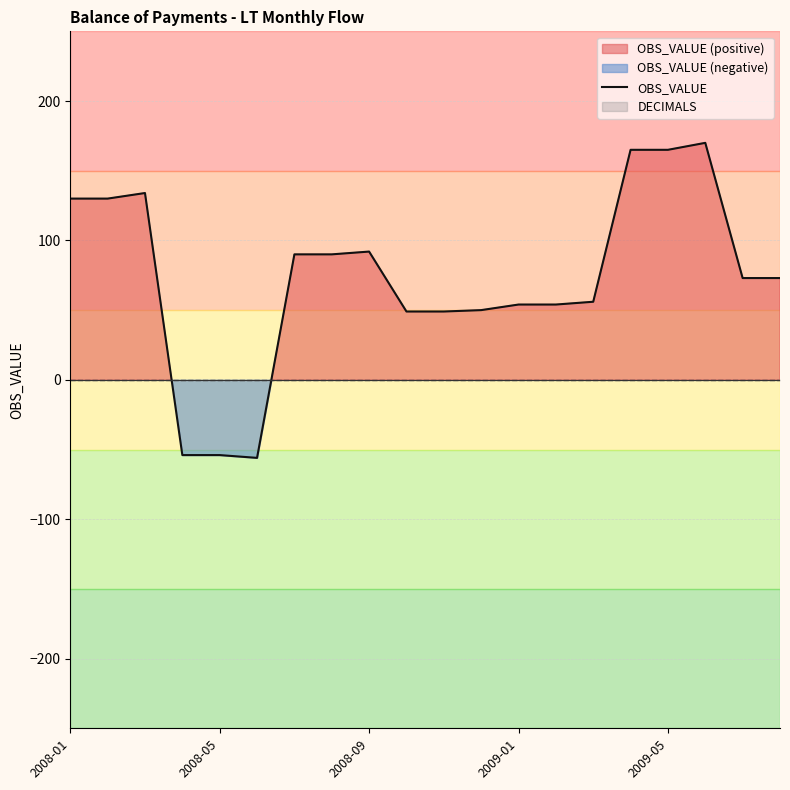

What is the highest value of the OBS_VALUE series?

170